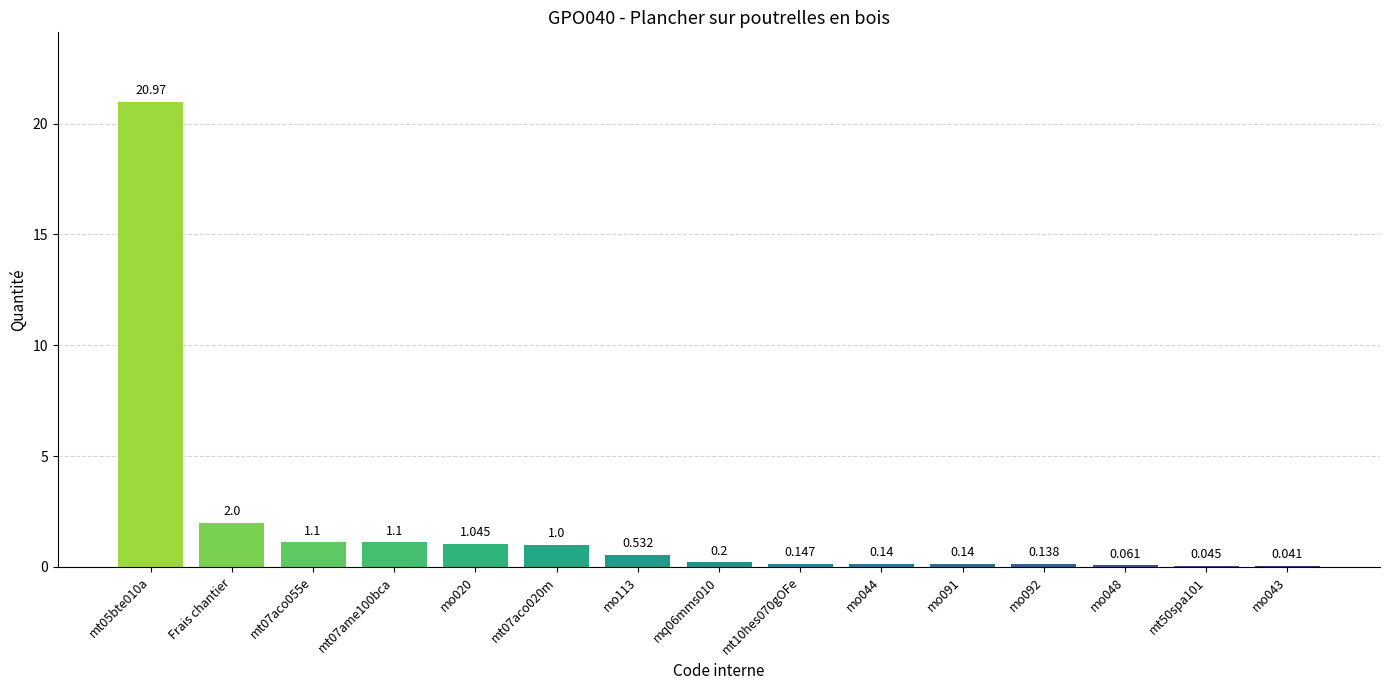

Where is the data nearest to the value 10?

Frais chantier